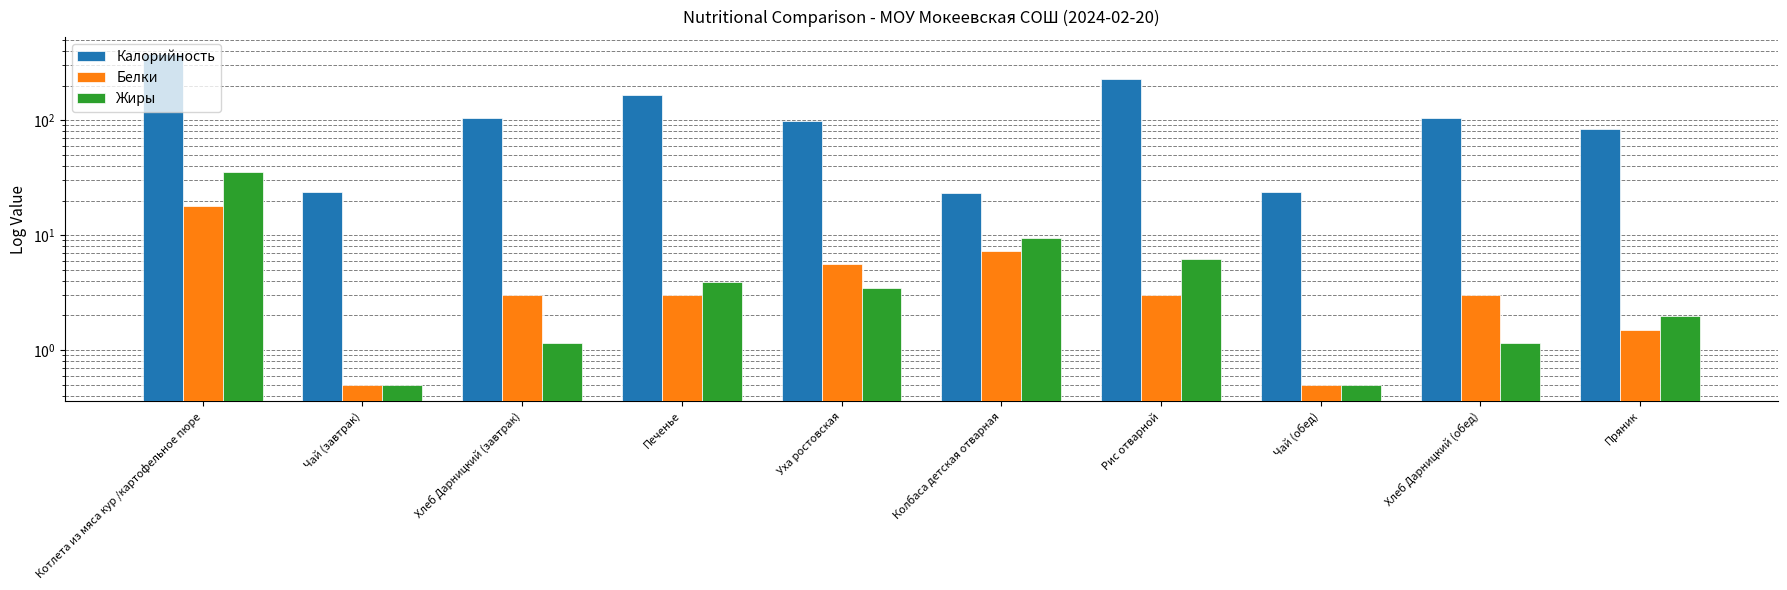

What is the difference between the maximum and second lowest values in the Жиры series?

35.0